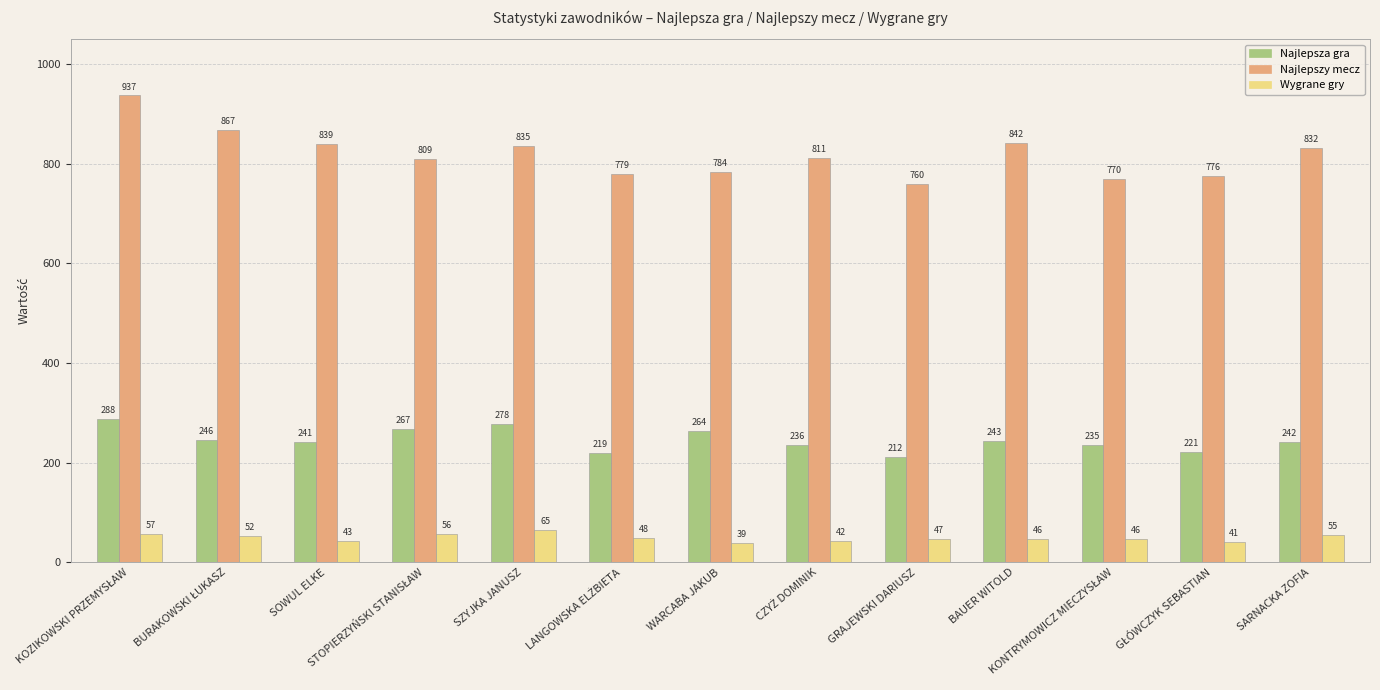

List the series in order of their peak value, highest first.

Najlepszy mecz, Najlepsza gra, Wygrane gry